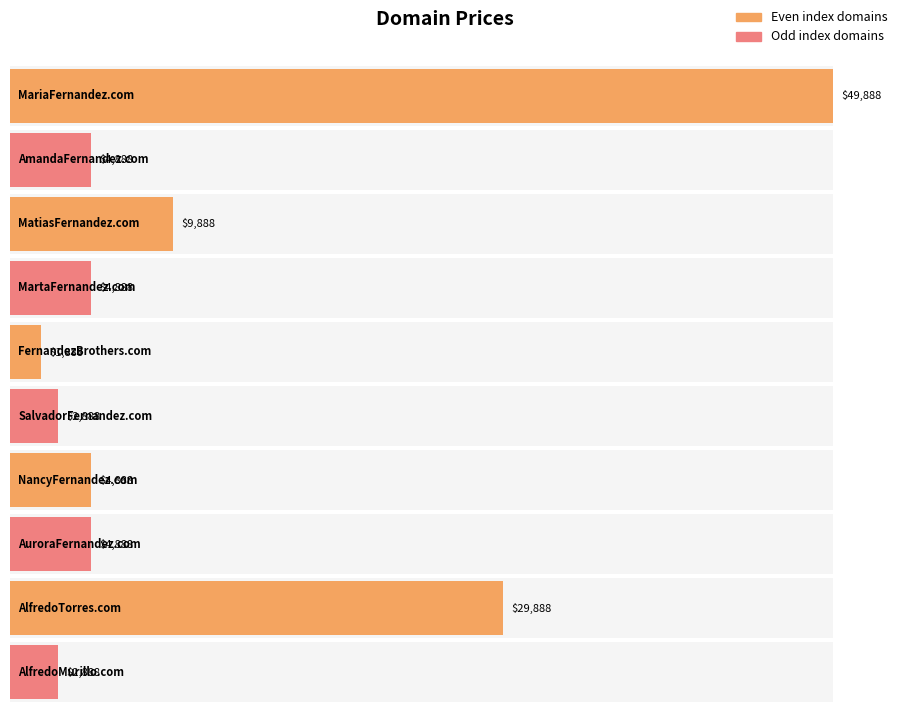

True or false: the data shows 2695 at MartaFernandez.com.

False